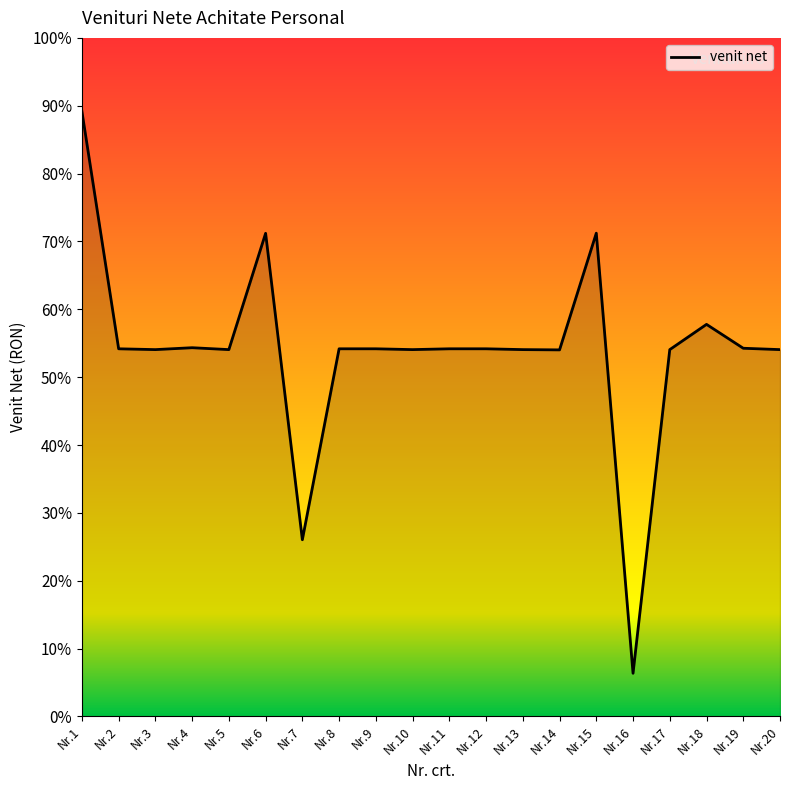

Does the chart display data point markers on the line(s)?

No